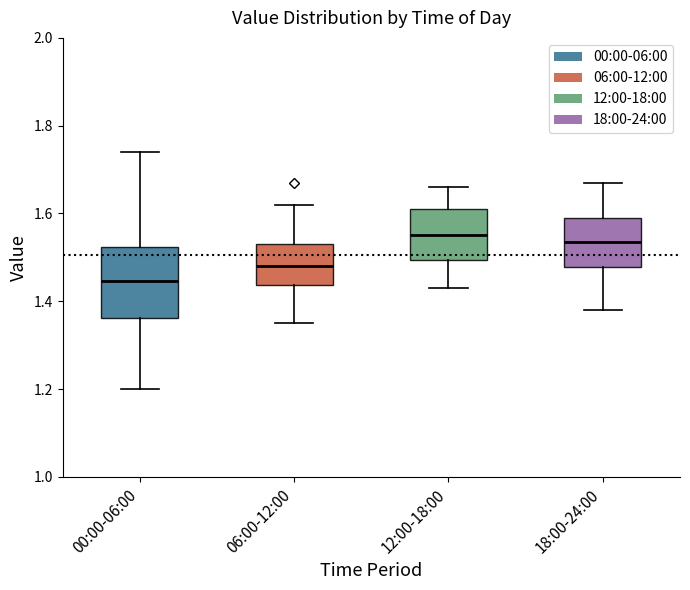

Reading left to right, transcribe this box plot: for each box, give where its median line is, the range the box spans, and where its two whiskers end, as read against the y-axis. The values are not printed on the chart, so give them approximately, as read against the axis.

00:00-06:00: median 1.44, box 1.36 to 1.52, whiskers 1.20 to 1.74
06:00-12:00: median 1.48, box 1.44 to 1.54, whiskers 1.36 to 1.62
12:00-18:00: median 1.56, box 1.50 to 1.62, whiskers 1.44 to 1.66
18:00-24:00: median 1.54, box 1.48 to 1.60, whiskers 1.38 to 1.68